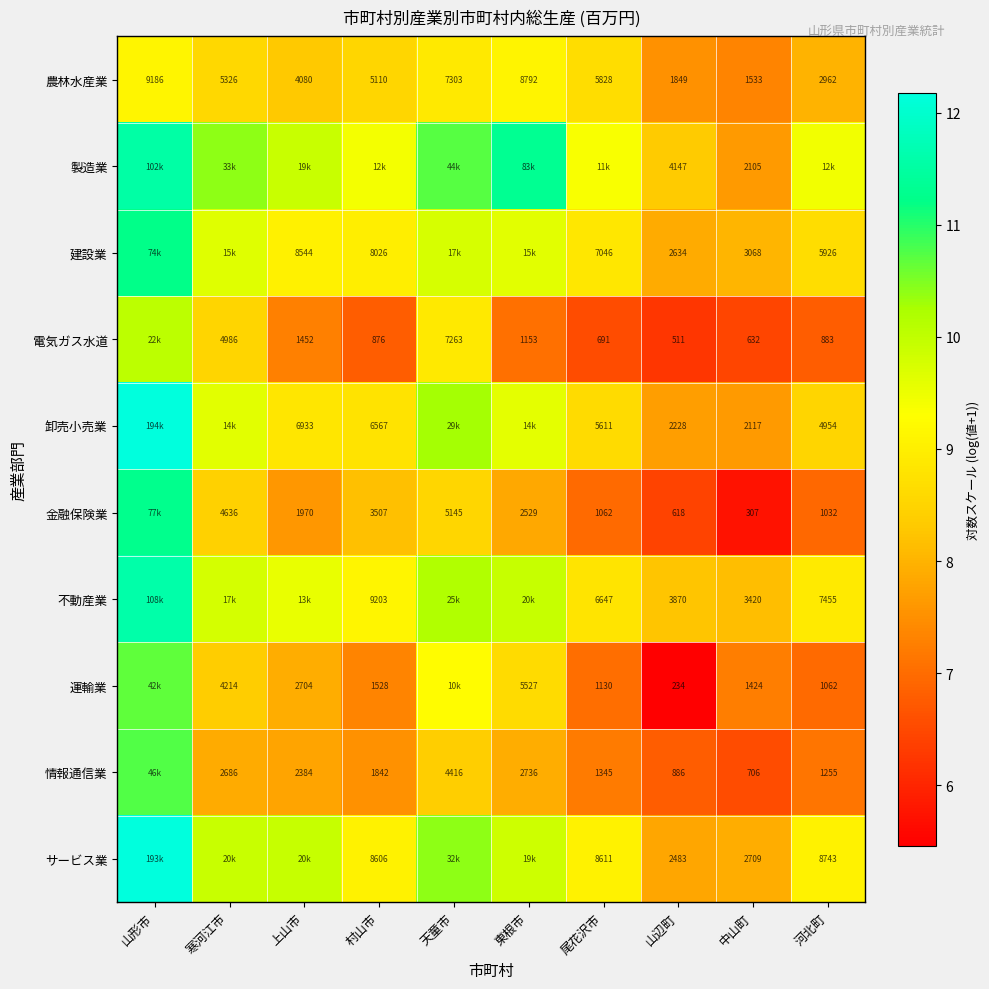

Is it true that サービス業 equals 5.0 at 寒河江市?

False